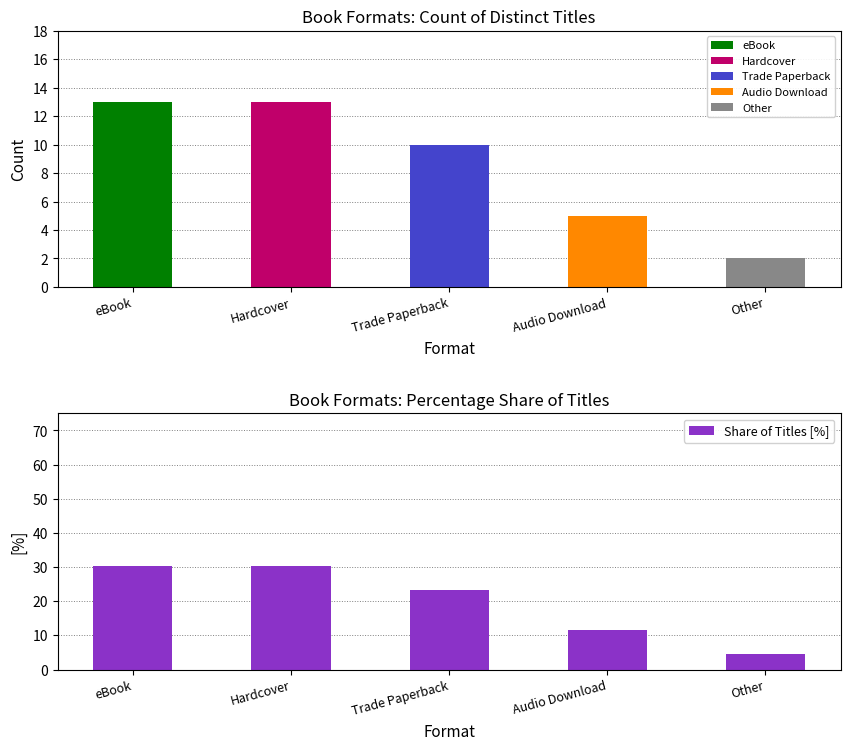

List the labels in order of value, smallest first.

Other, Audio Download, Trade Paperback, eBook, Hardcover